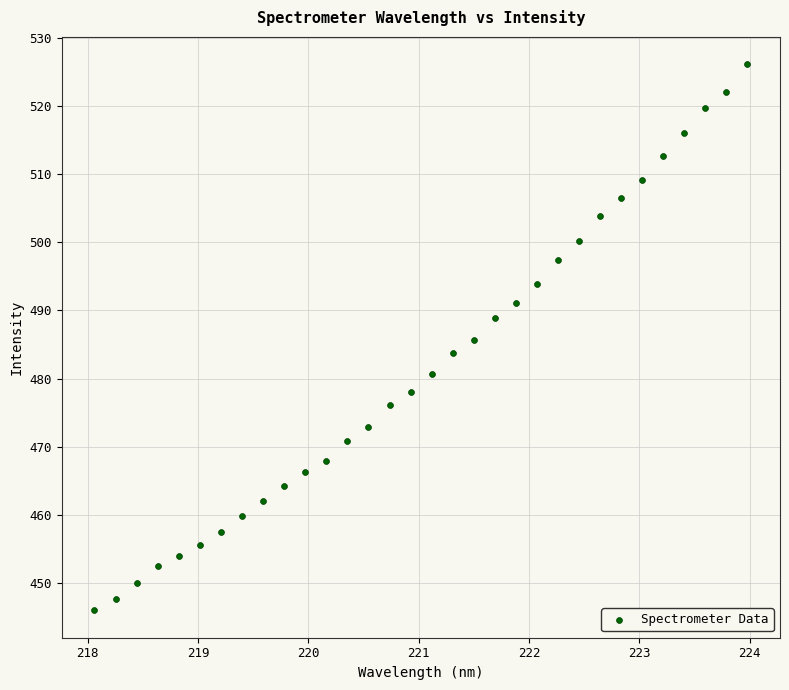

What is the range of Y values (max minus min)?

80.1